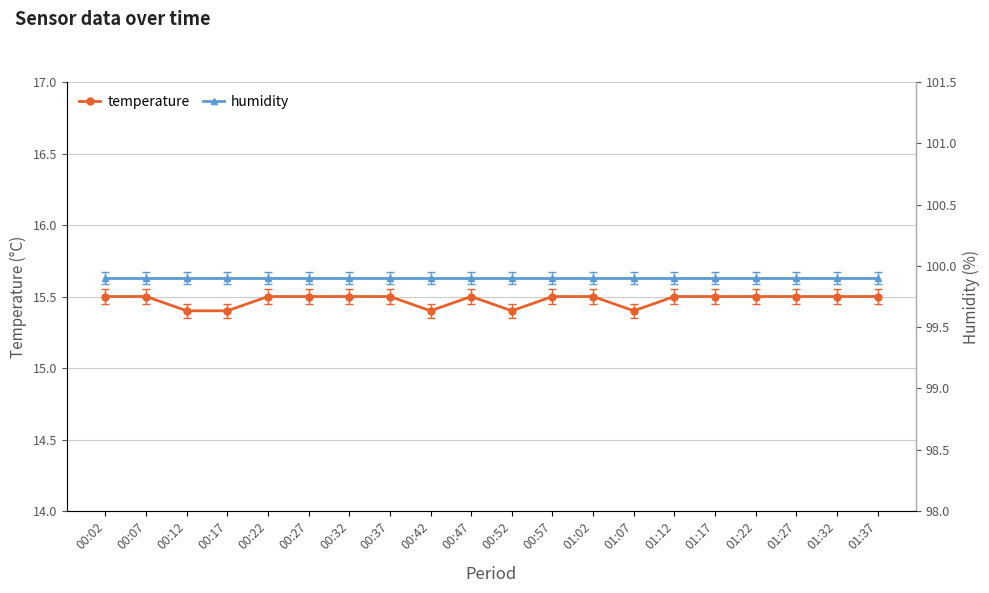

In temperature, how many points are lower than both neighbors (excluding endpoints)?

3